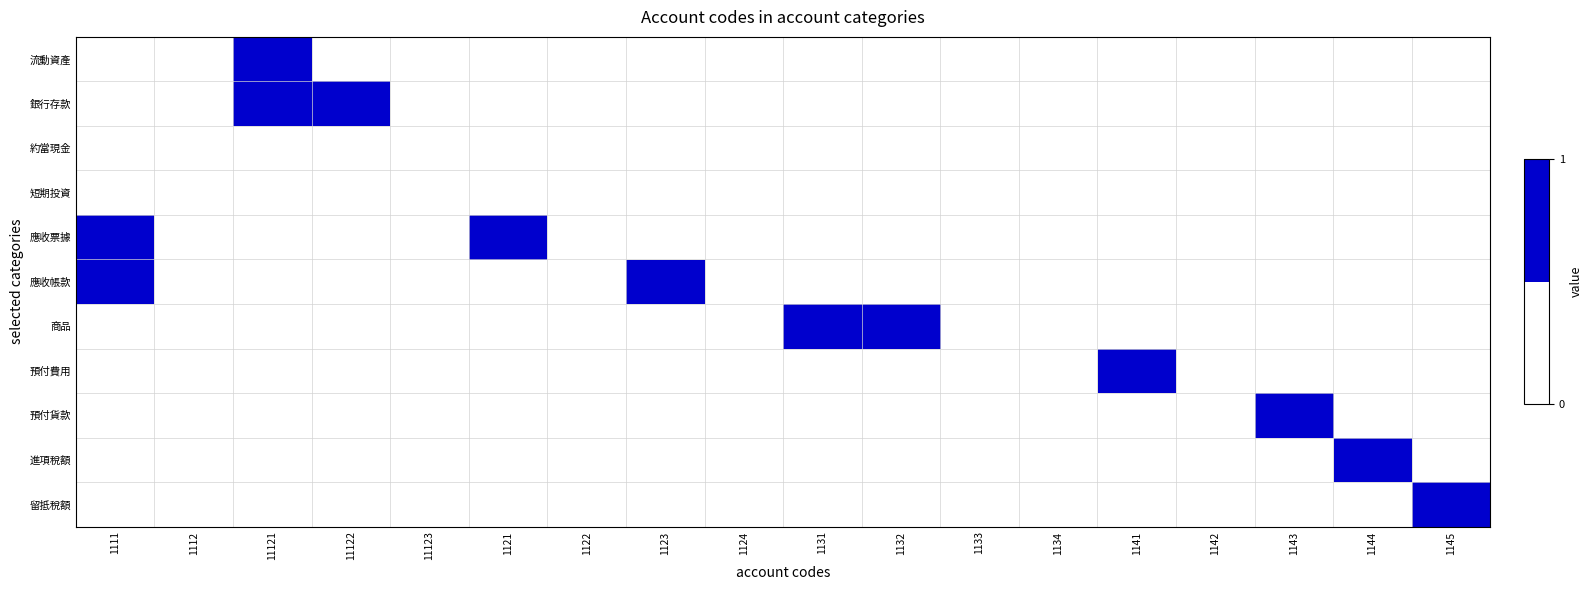

What is the maximum value shown in the chart?

1